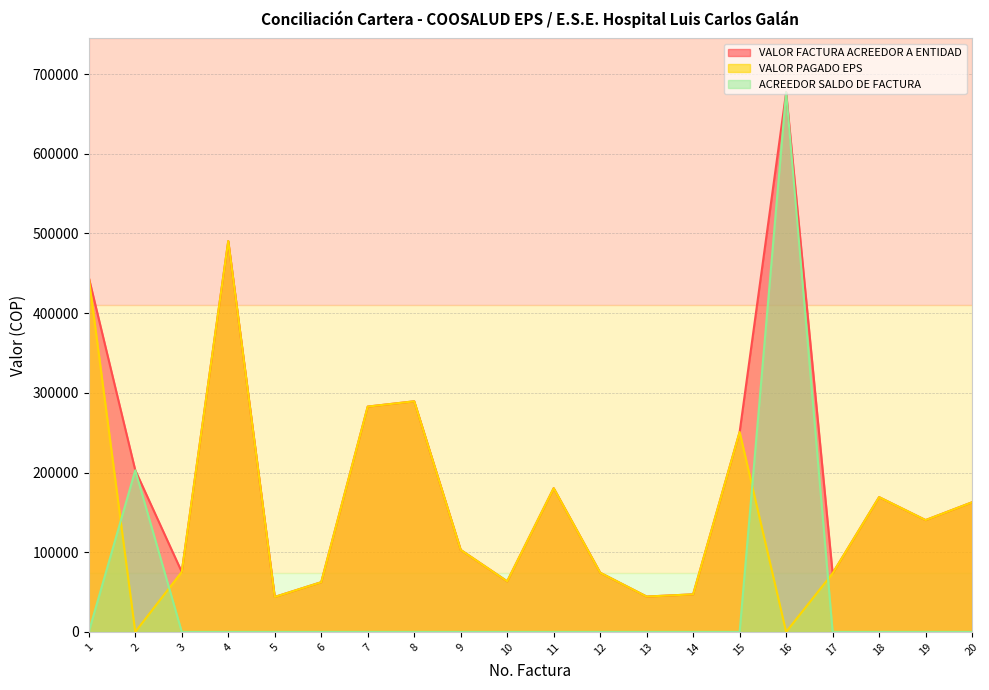

Reading left to right, transcribe all the data shown in this chart.

VALOR FACTURA ACREEDOR A ENTIDAD: 1=444622	2=202800	3=75254	4=490398	5=43860	6=62360	7=282712	8=289350	9=102881	10=63434	11=180295	12=74260	13=44349	14=47139	15=250819	16=677010	17=73500	18=169110	19=140287	20=162654
VALOR PAGADO EPS: 1=444622	2=0	3=75254	4=490398	5=43860	6=62360	7=282712	8=289350	9=102881	10=63434	11=180295	12=74260	13=44349	14=47139	15=250819	16=0	17=73500	18=169110	19=140287	20=162654
ACREEDOR SALDO DE FACTURA: 1=0	2=202800	3=0	4=0	5=0	6=0	7=0	8=0	9=0	10=0	11=0	12=0	13=0	14=0	15=0	16=677010	17=0	18=0	19=0	20=0